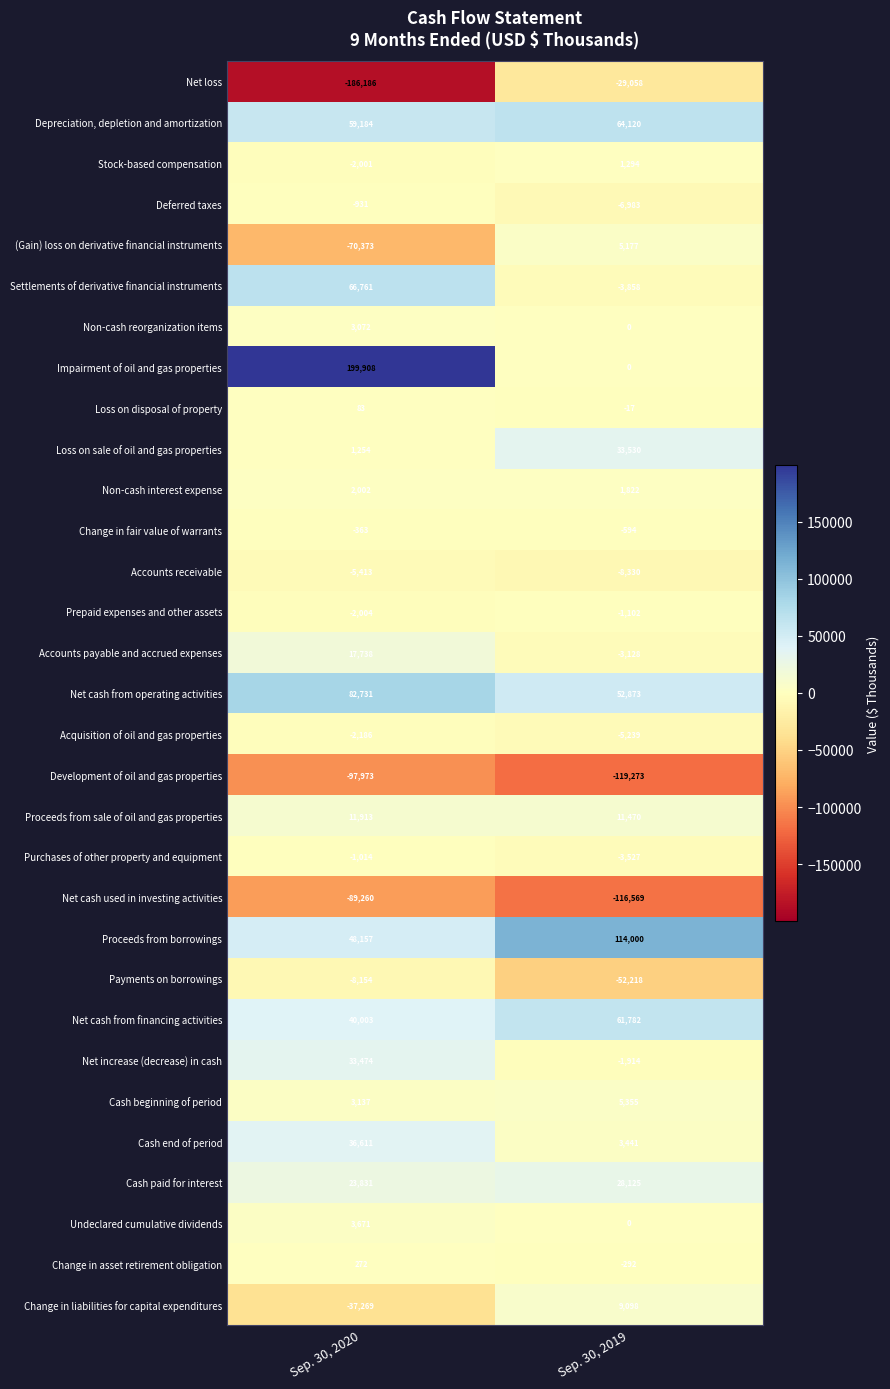

What is the minimum value shown in the chart?

-186186